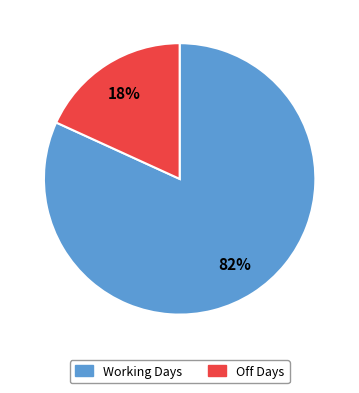

Rank the categories by value from highest to lowest.

Working Days, Off Days